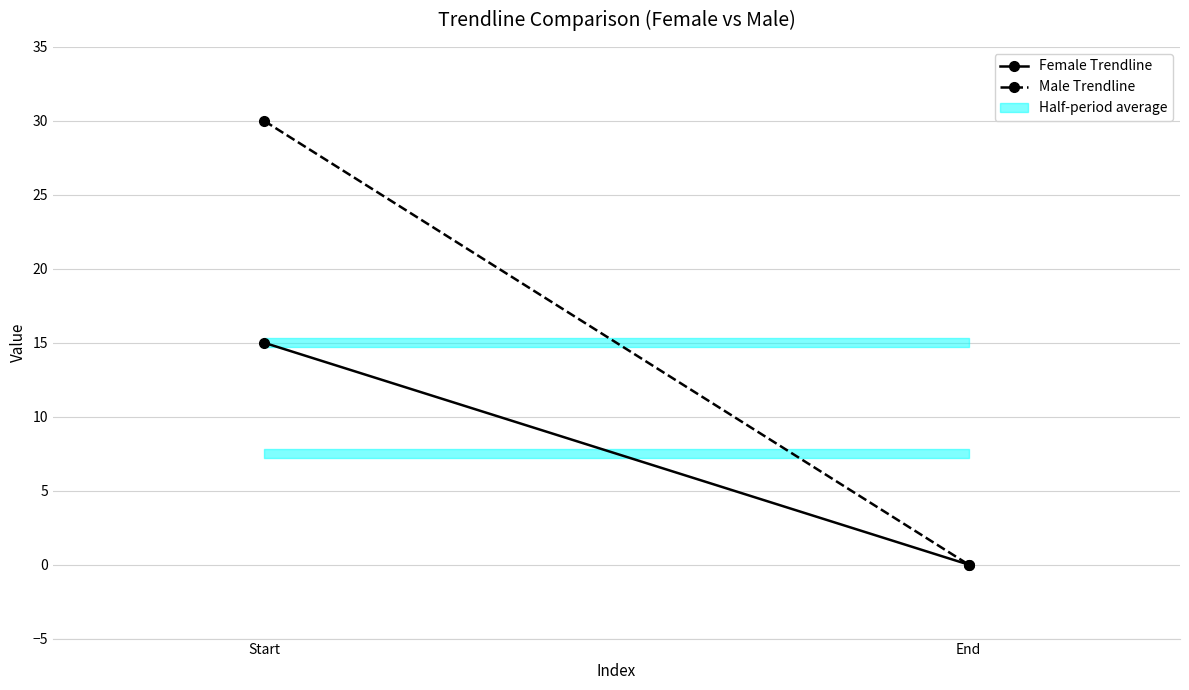

Reading right to left, extract all data points from this chart.

Female Trendline: 0	15
Male Trendline: 0	30